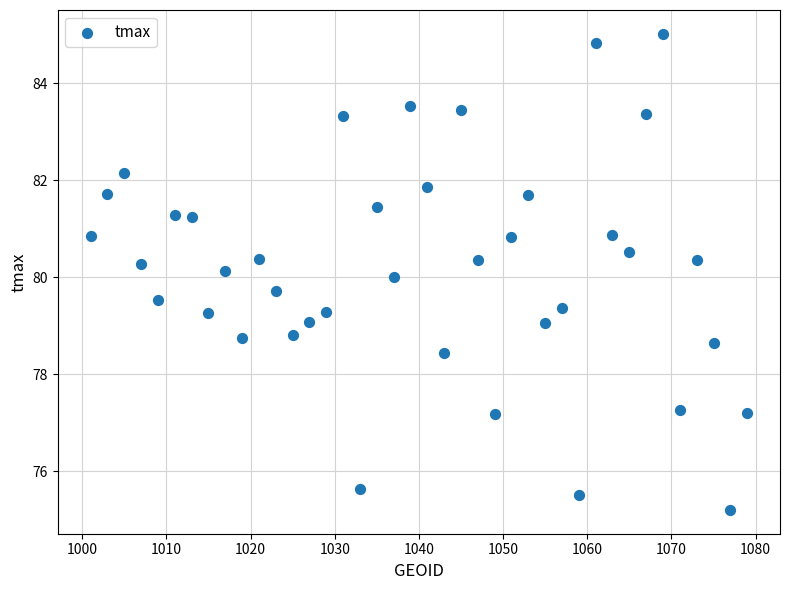

What is the range of X values (max minus min)?

78.0